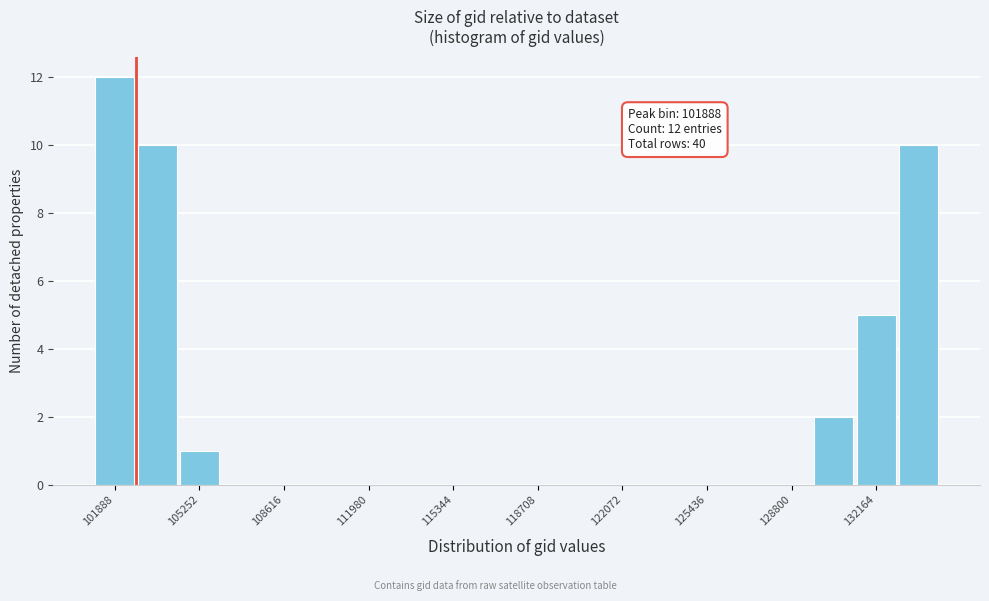

Read against the x-axis, roughly where is the centre of the tallest bar?

102000